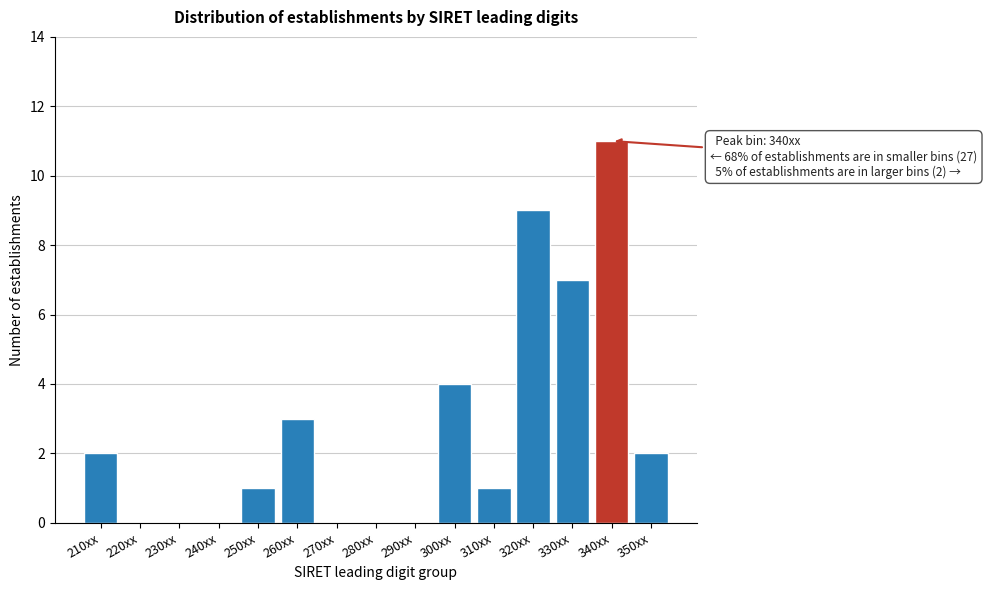

Reading left to right, list all the values displayed in this chart.

210xx=2	220xx=0	230xx=0	240xx=0	250xx=1	260xx=3	270xx=0	280xx=0	290xx=0	300xx=4	310xx=1	320xx=9	330xx=7	340xx=11	350xx=2